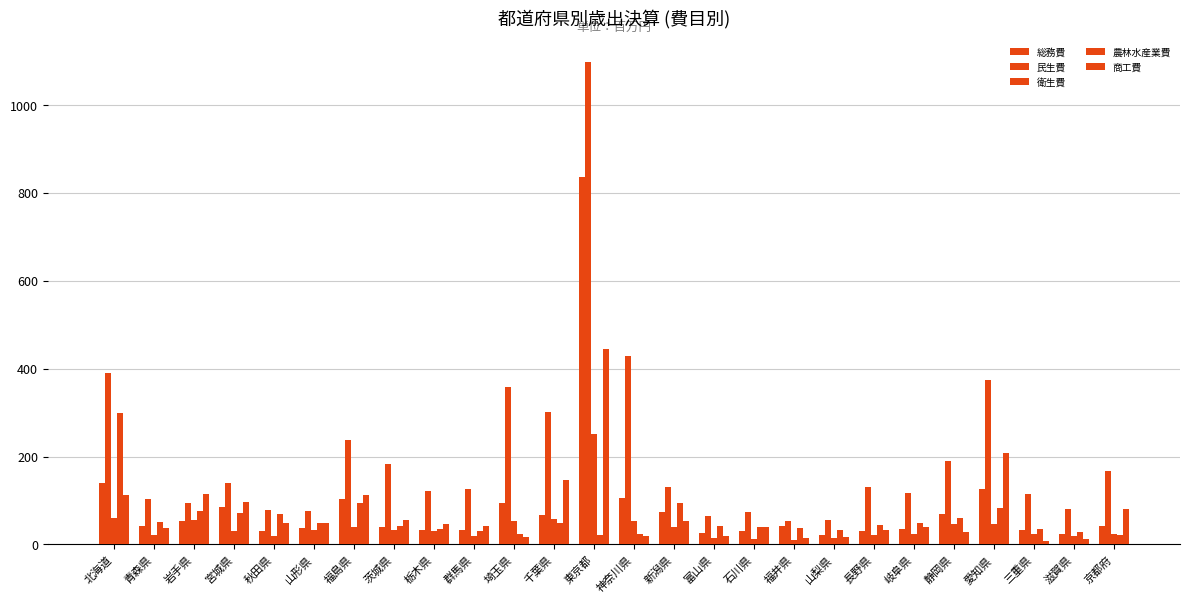

How many bars are there in each group?

5